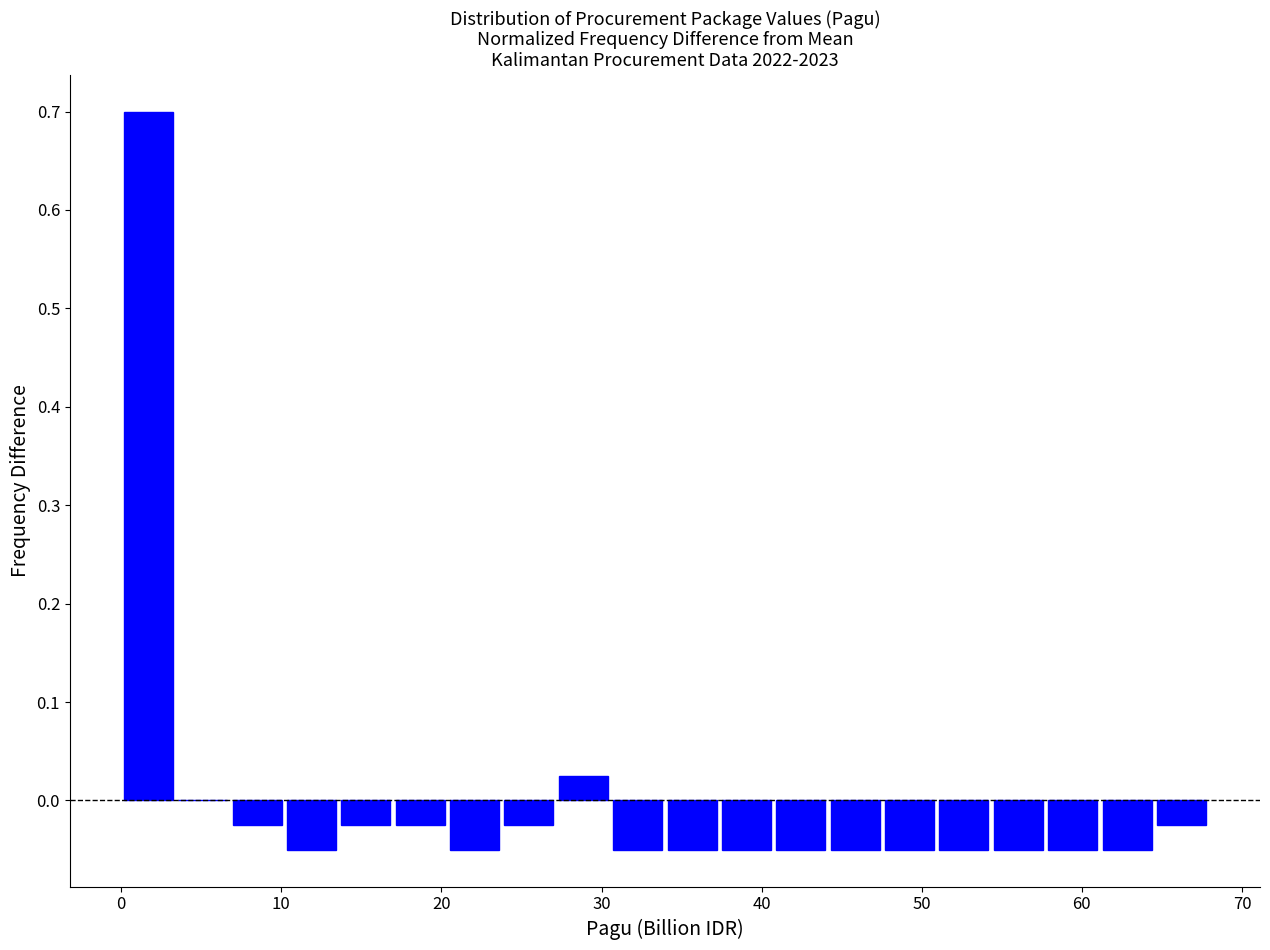

Read against the x-axis, roughly where is the centre of the tallest bar?

2